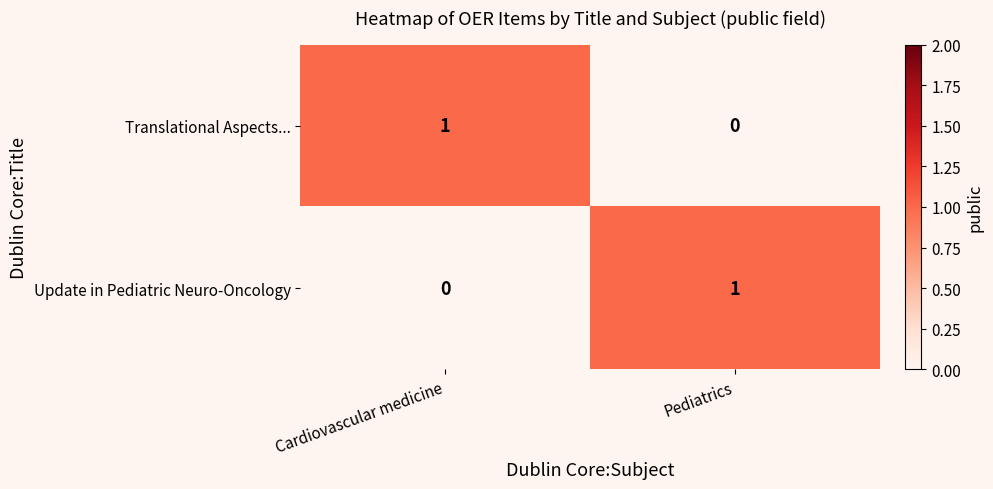

The Translational Aspects... series shows 0 at Pediatrics. True or false?

True